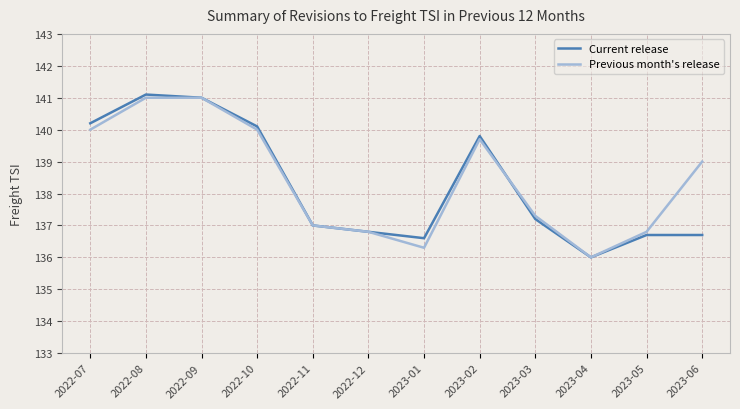

Count the number of data series in this chart.

2